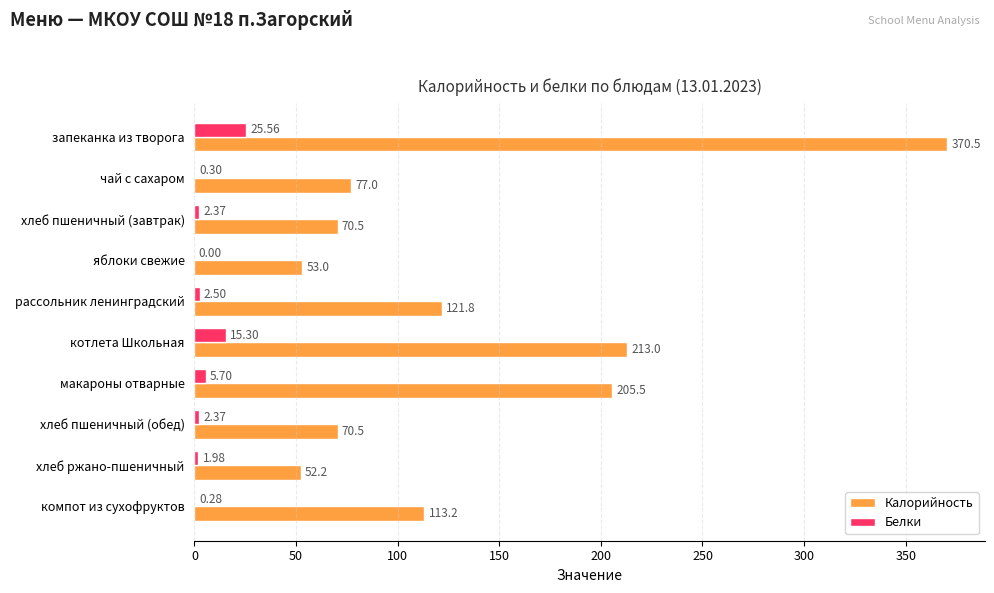

At which category does the chart reach its peak across all series?

запеканка из творога